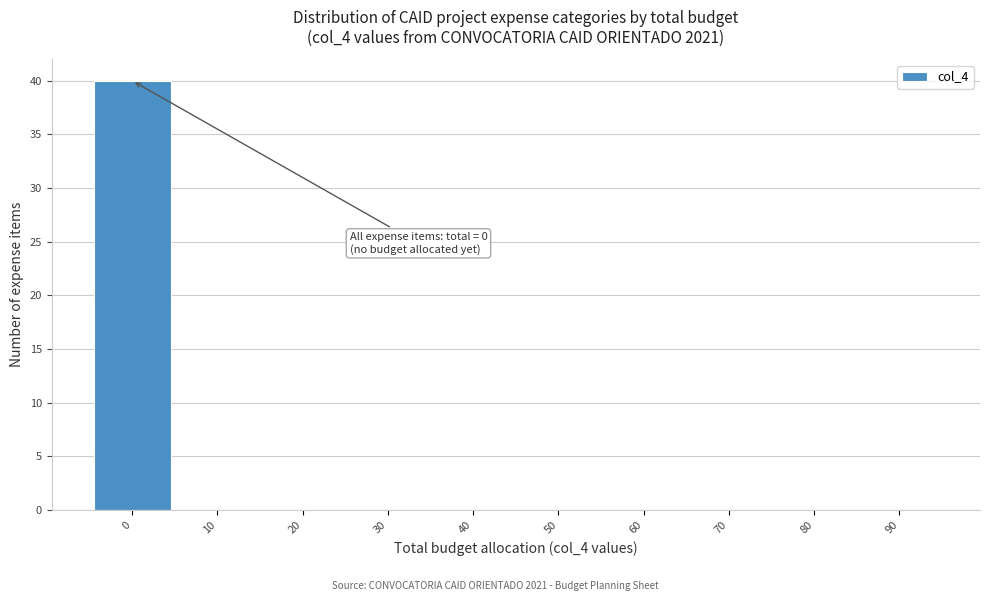

Reading right to left, extract all data points from this chart.

90=0	80=0	70=0	60=0	50=0	40=0	30=0	20=0	10=0	0=40